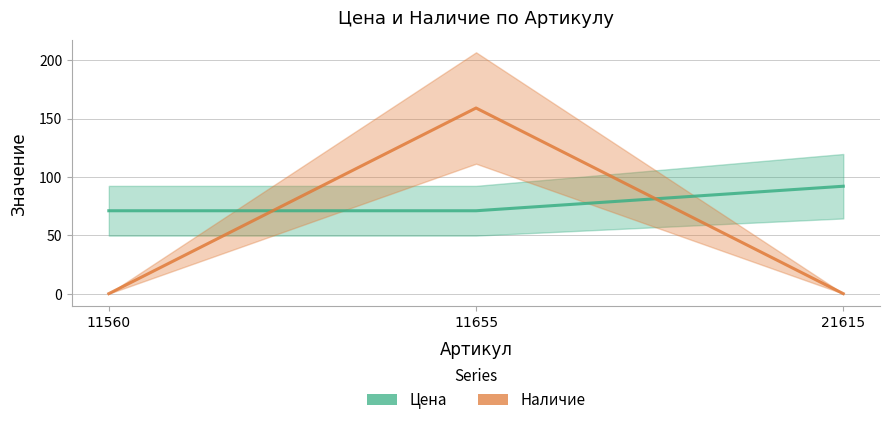

What is the average value of the Наличие series?

53